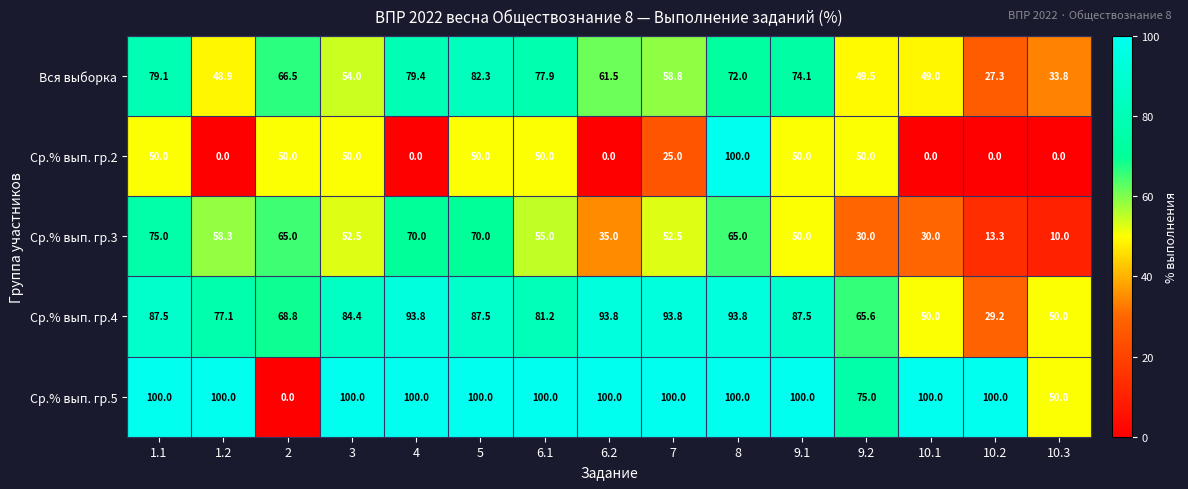

The Ср.% вып. гр.5 series shows 75.0 at 9.2. True or false?

True